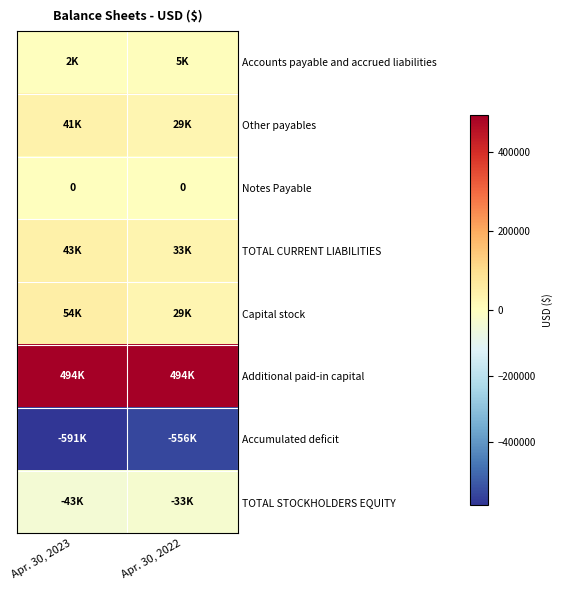

Which series has the largest total across all categories?

Additional paid-in capital